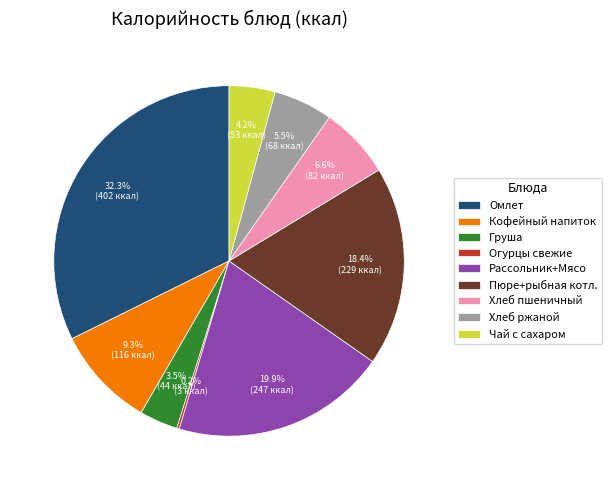

Which category has the biggest portion of the pie?

Омлет